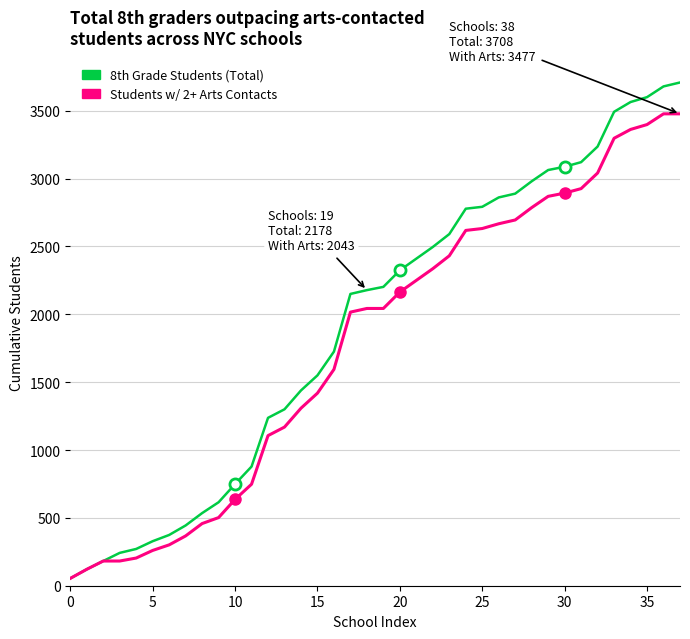

Does the chart display data point markers on the line(s)?

No